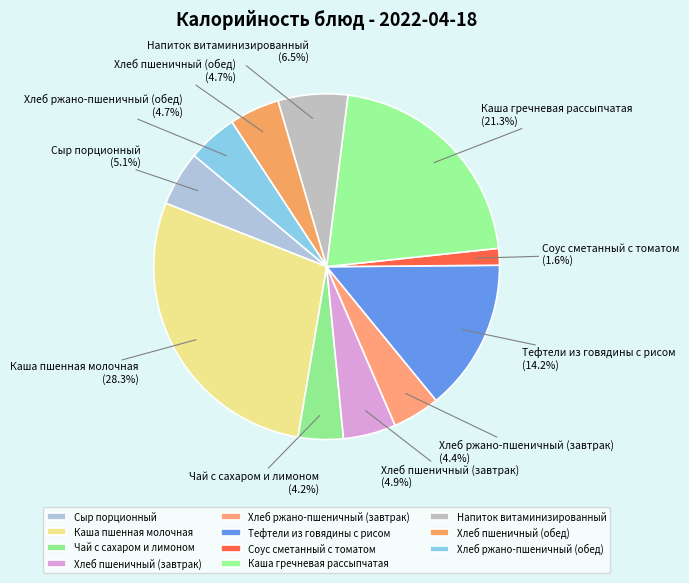

What is the smallest slice in the pie chart?

Соус сметанный с томатом